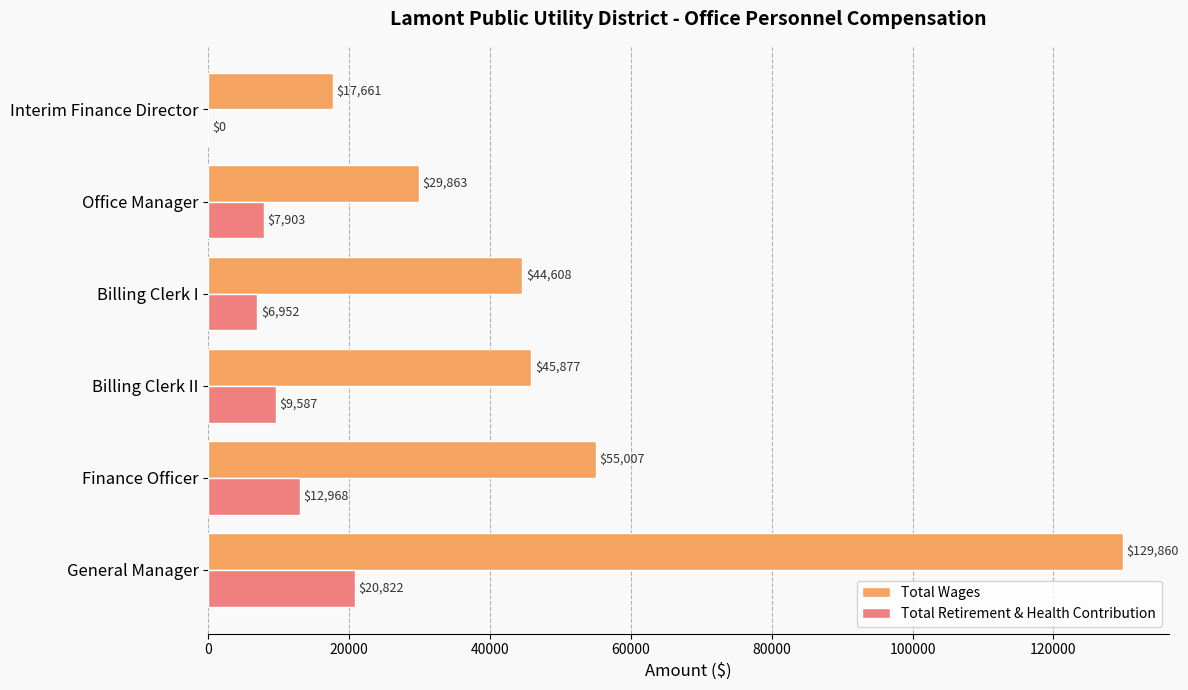

What is the total value across all series at General Manager?

150682